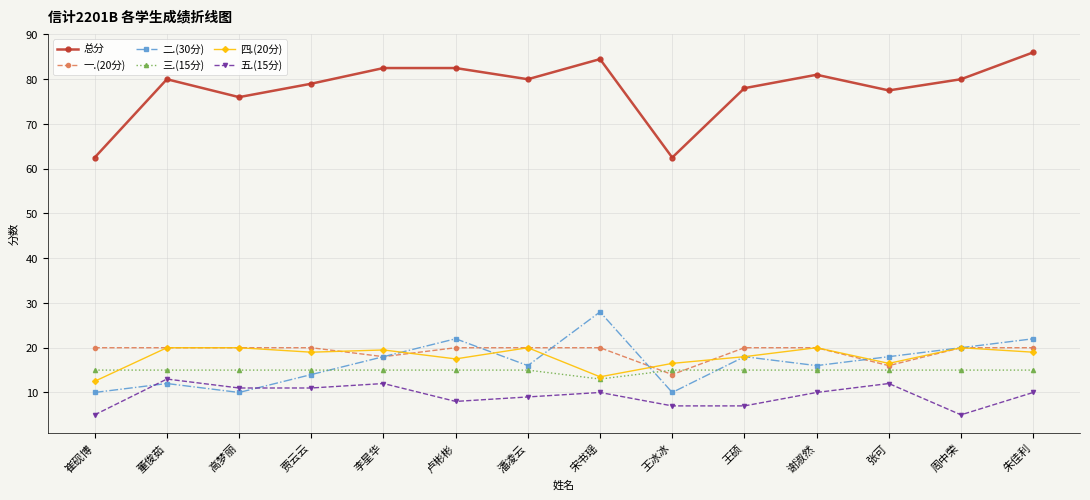

True or false: 二.(30分) has more than 2 points higher than both neighbors.

True